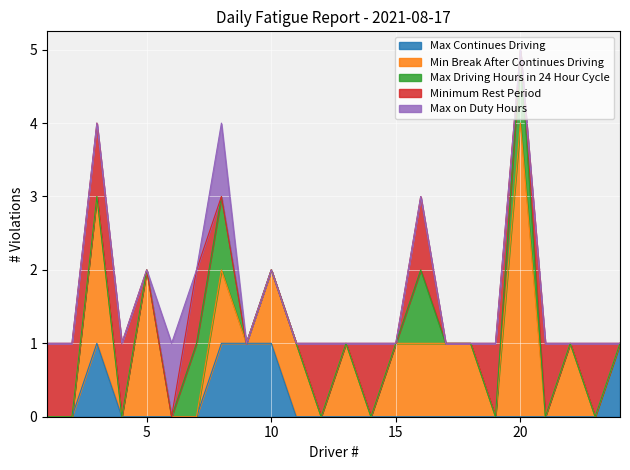

In Max Driving Hours in 24 Hour Cycle, how many points are higher than both neighbors (excluding endpoints)?

2